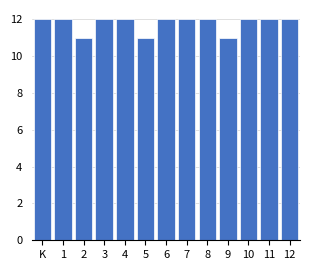

Reading left to right, transcribe all the data shown in this chart.

12	12	11	12	12	11	12	12	12	11	12	12	12